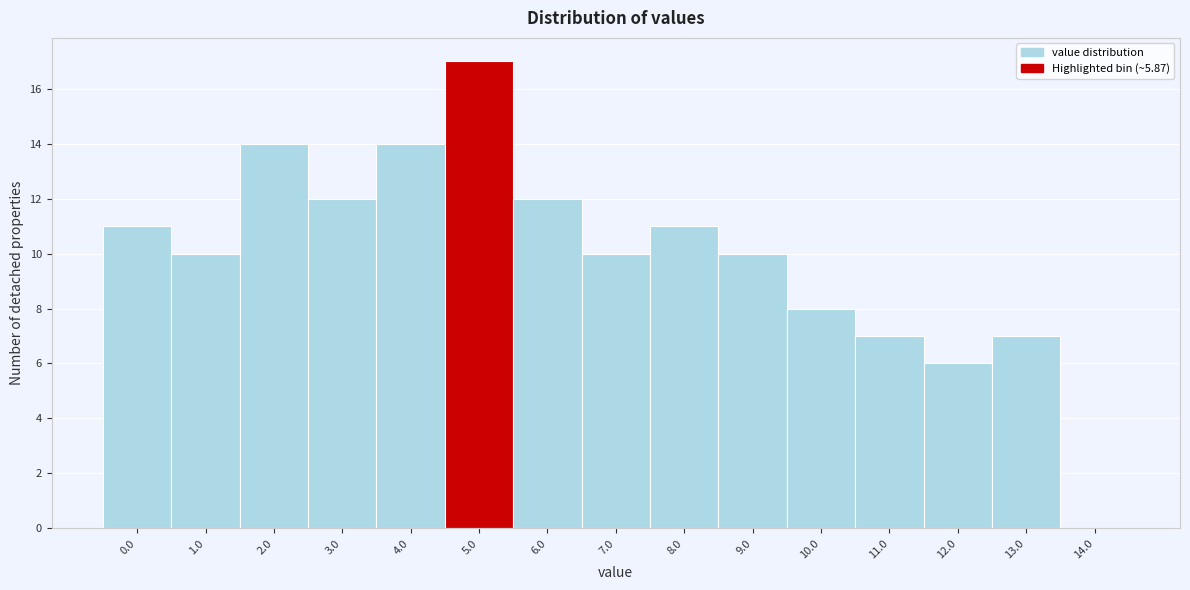

Reading right to left, extract all data points from this chart.

14.0=0	13.0=7	12.0=6	11.0=7	10.0=8	9.0=10	8.0=11	7.0=10	6.0=12	5.0=17	4.0=14	3.0=12	2.0=14	1.0=10	0.0=11